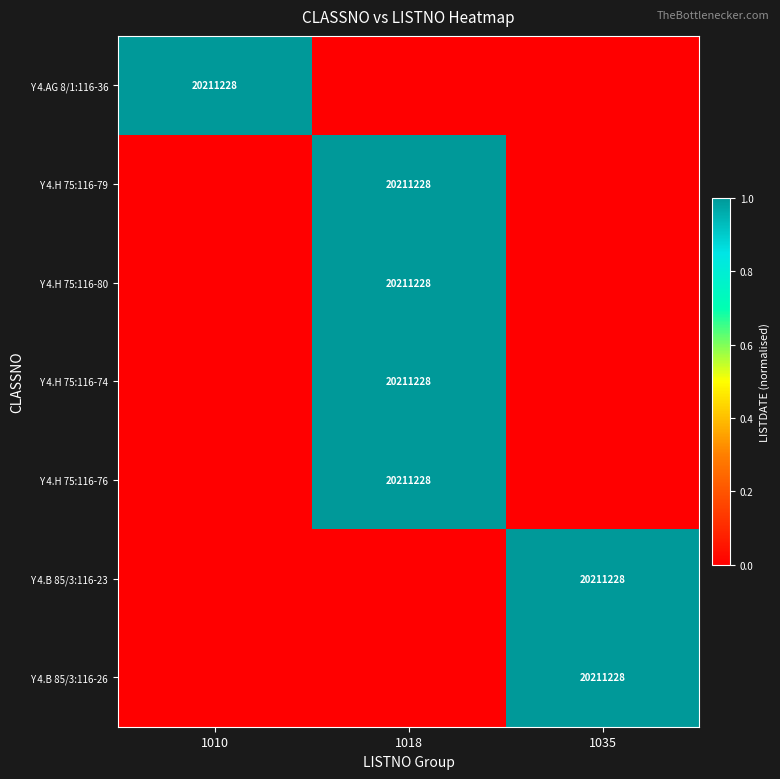

The value of Y 4.H 75:116-74 at 1018 is 20211228. True or false?

True